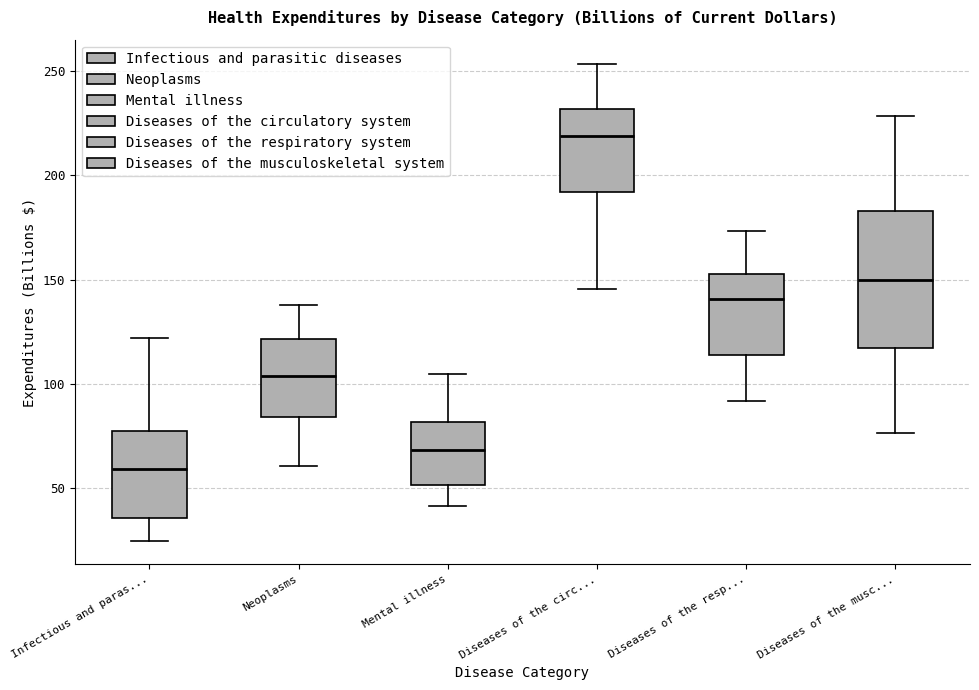

Where does the median line of the box for Mental illness sit on the y-axis? The values are not printed on the chart, so give them approximately, as read against the axis.

70